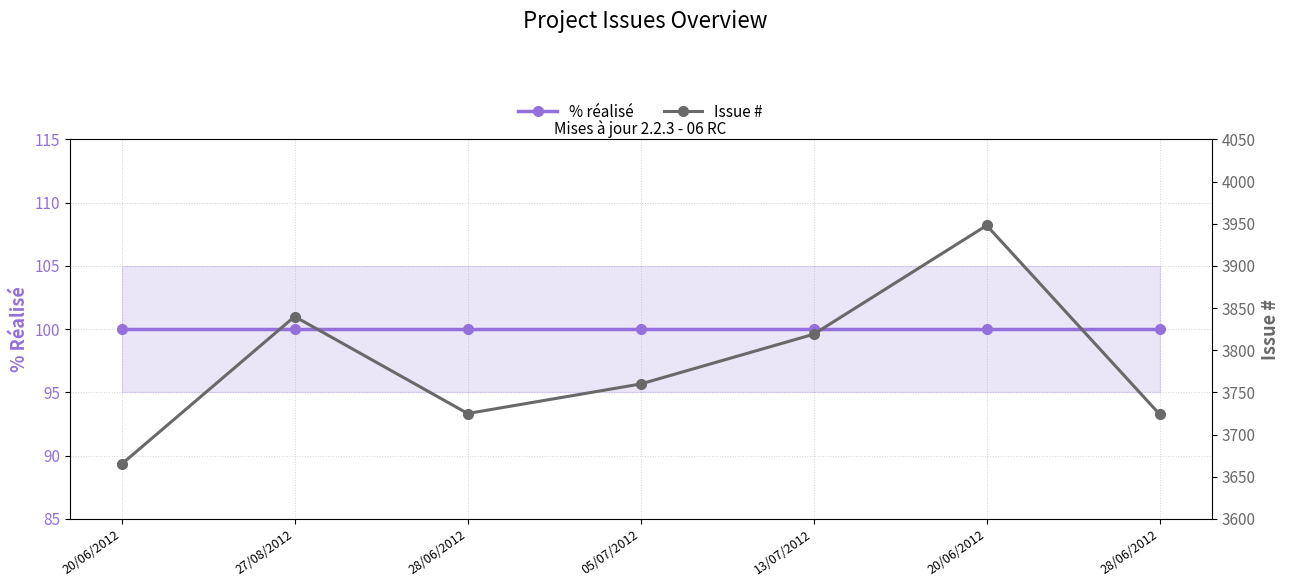

How many lines are shown in the chart?

2